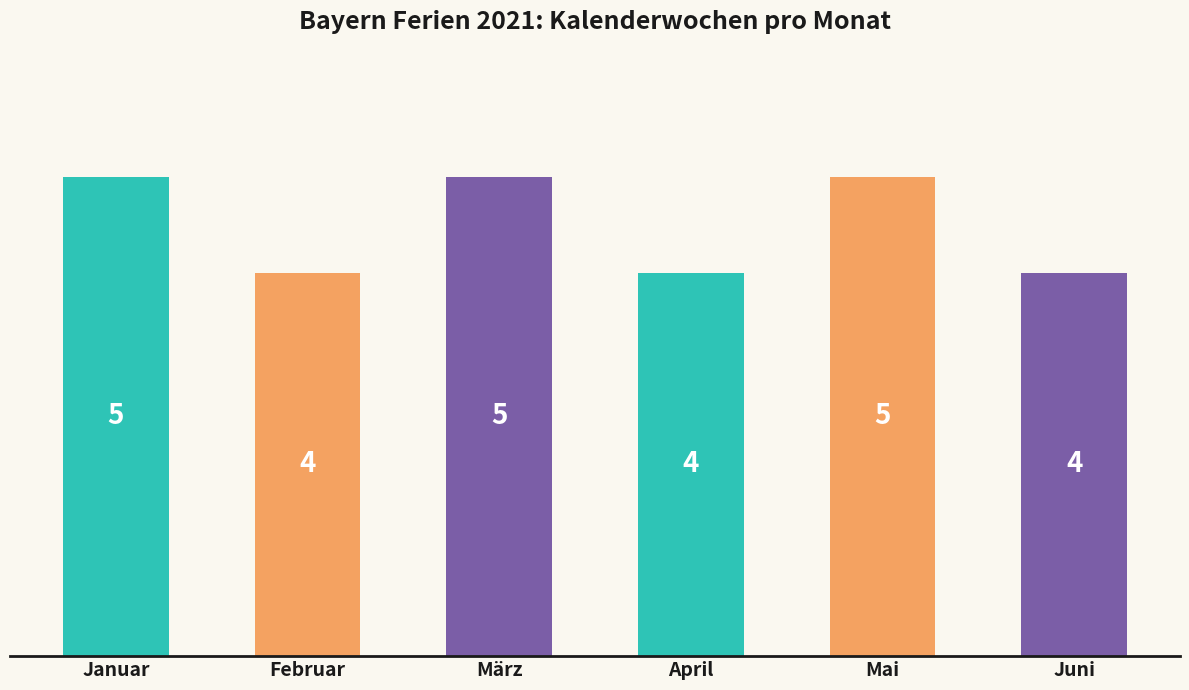

How many categories are shown in the chart?

6